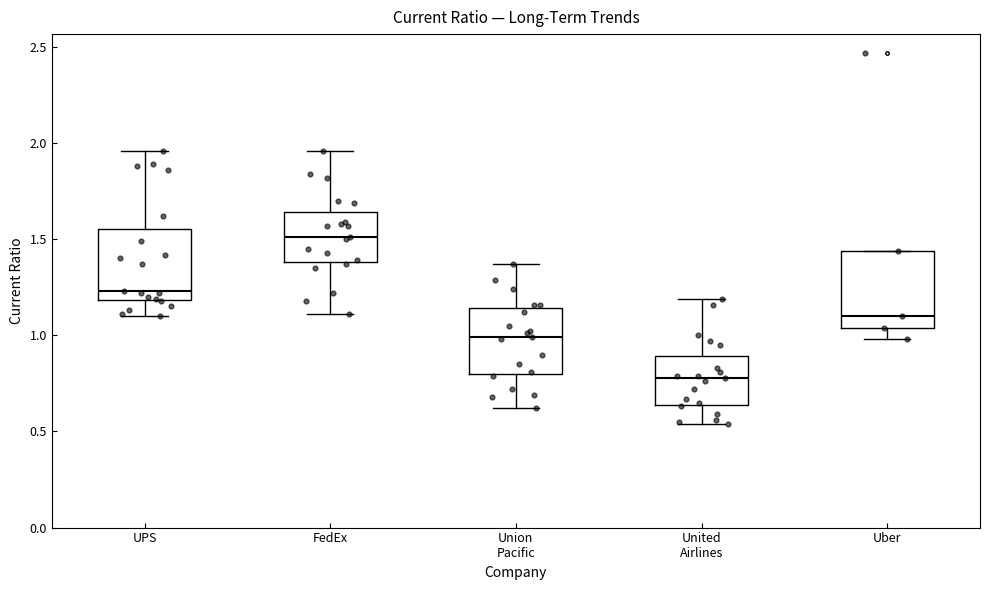

Reading left to right, read every box against the y-axis: the position of its median line, the range the box covers, and the ends of its whiskers. The values are not printed on the chart, so give them approximately, as read against the axis.

UPS: median 1.25, box 1.20 to 1.55, whiskers 1.10 to 1.95
FedEx: median 1.50, box 1.40 to 1.65, whiskers 1.10 to 1.95
Union Pacific: median 1.00, box 0.80 to 1.15, whiskers 0.60 to 1.35
United Airlines: median 0.80, box 0.65 to 0.90, whiskers 0.55 to 1.20
Uber: median 1.10, box 1.05 to 1.45, whiskers 1.00 to 1.45